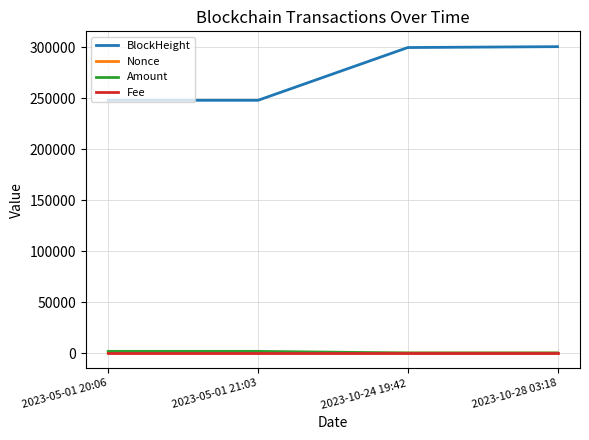

Which series has the largest range (max minus min)?

BlockHeight